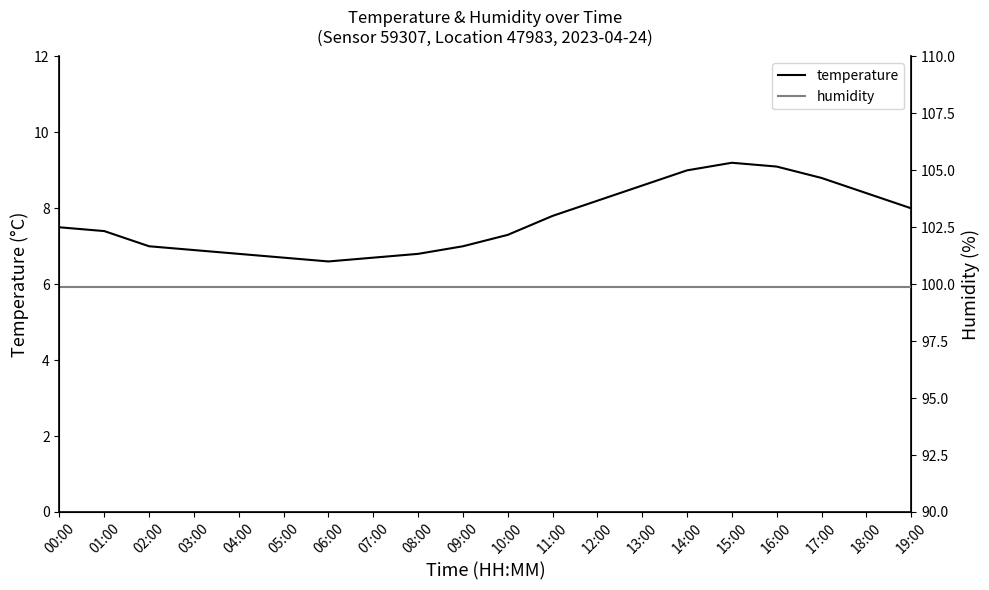

Reading right to left, what are all the values shown in this chart?

temperature: 19:00=8.0	18:00=8.4	17:00=8.8	16:00=9.1	15:00=9.2	14:00=9.0	13:00=8.6	12:00=8.2	11:00=7.8	10:00=7.3	09:00=7.0	08:00=6.8	07:00=6.7	06:00=6.6	05:00=6.7	04:00=6.8	03:00=6.9	02:00=7.0	01:00=7.4	00:00=7.5
humidity: 19:00=99.9	18:00=99.9	17:00=99.9	16:00=99.9	15:00=99.9	14:00=99.9	13:00=99.9	12:00=99.9	11:00=99.9	10:00=99.9	09:00=99.9	08:00=99.9	07:00=99.9	06:00=99.9	05:00=99.9	04:00=99.9	03:00=99.9	02:00=99.9	01:00=99.9	00:00=99.9